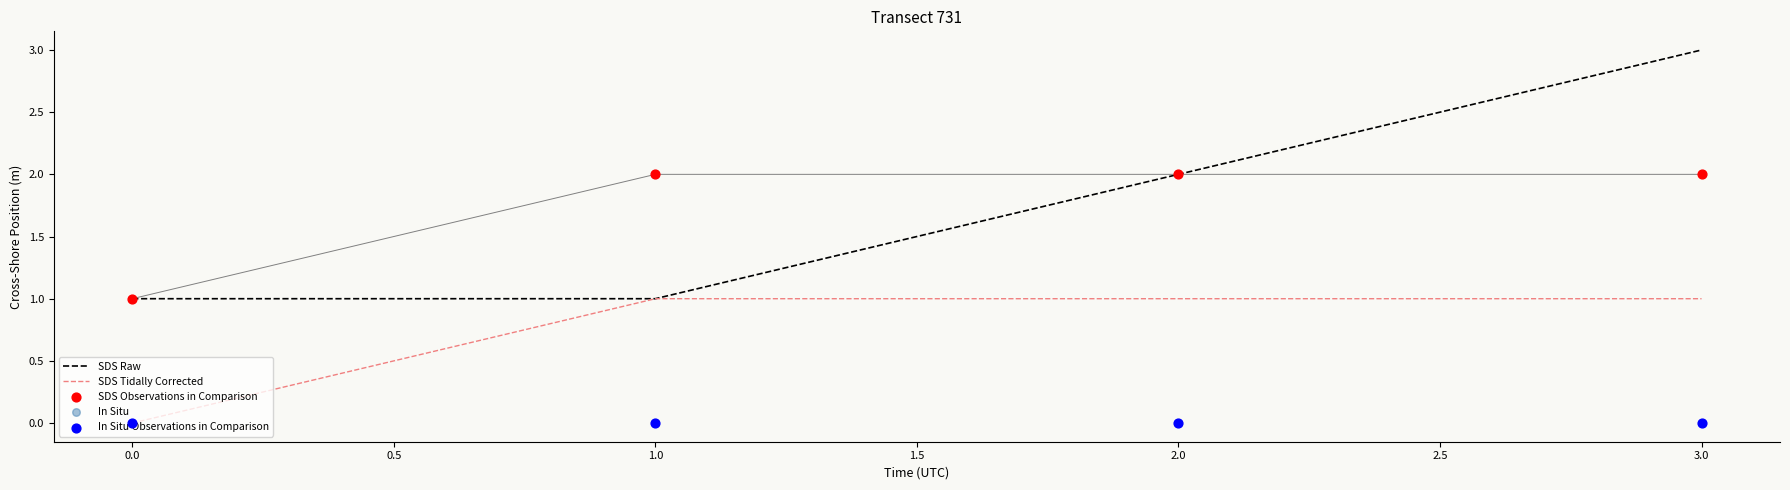

At how many categories does at least one series exceed 2?

1